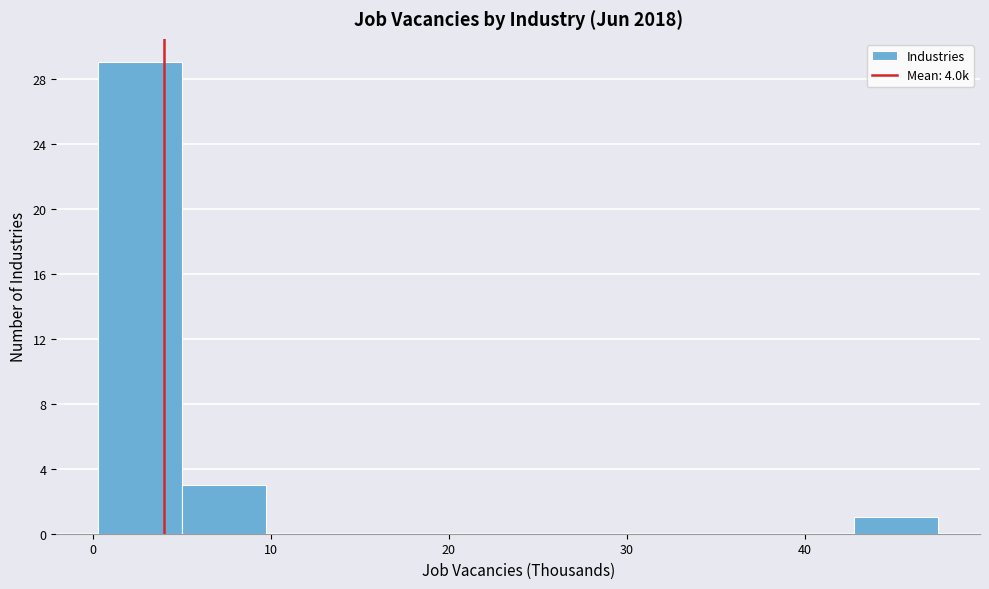

What is the height of the bar covering 0 to 5 on the x-axis? Neither the bar edges nor the heights are printed on the chart, so give them approximately, as read against the axes.

29